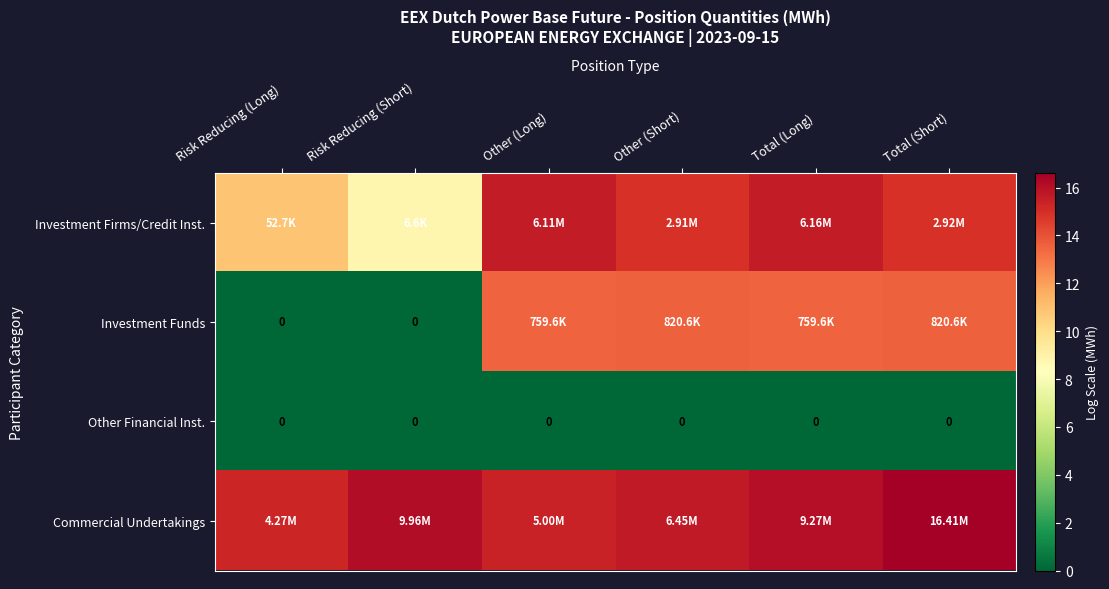

True or false: Investment Funds has a value of -8.3 at Risk Reducing (Long).

False